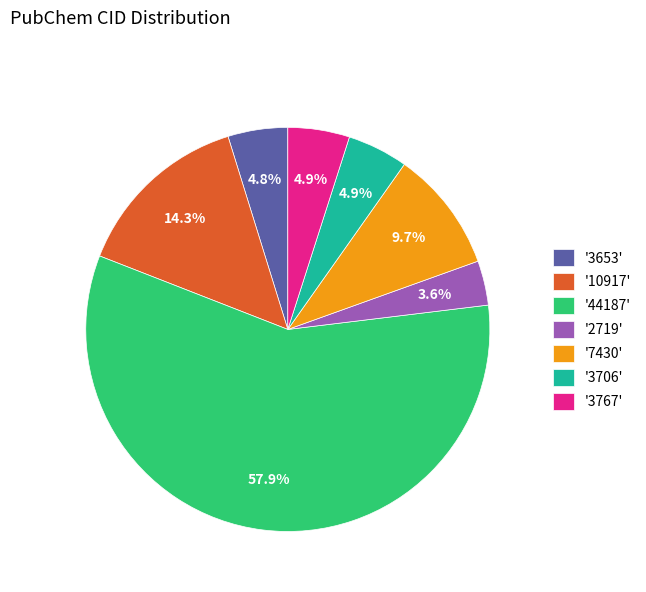

Which slice is the smallest?

'2719'